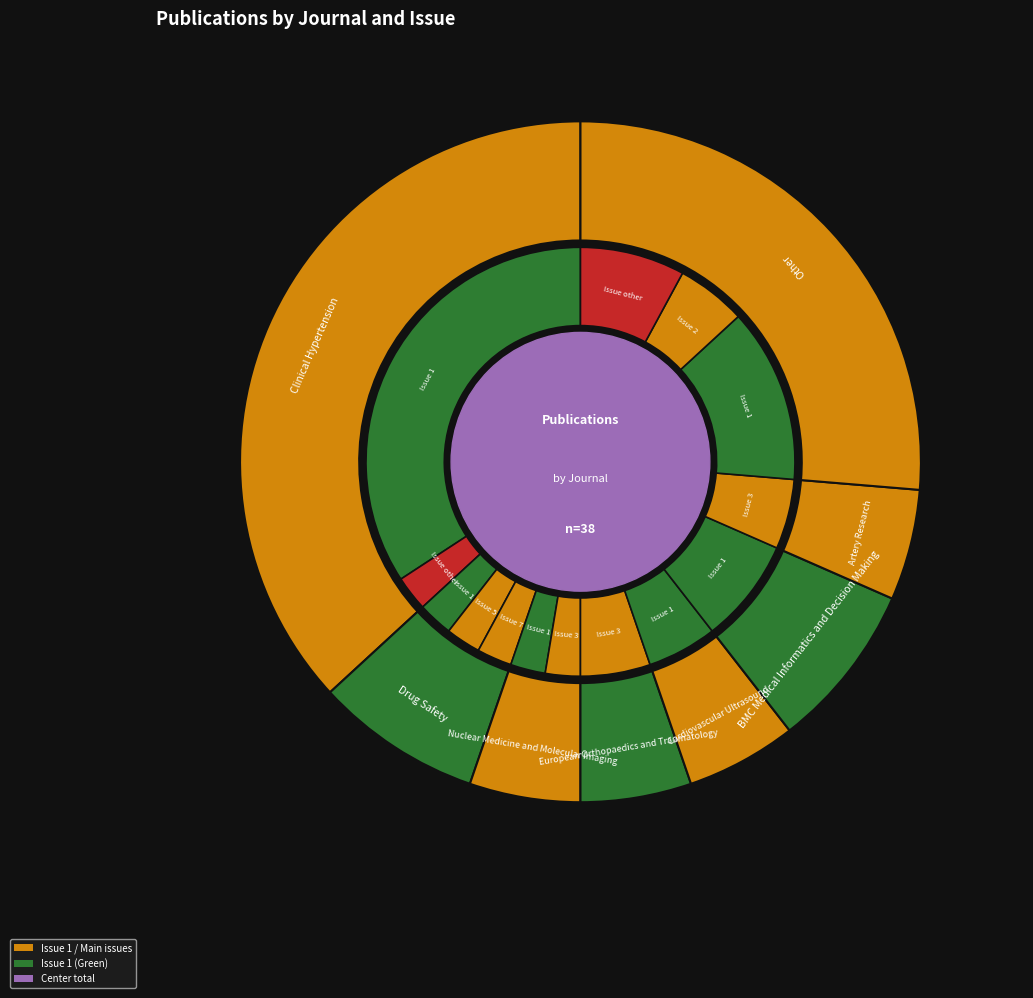

Does Clinical Hypertension account for over 50% of the chart?

No